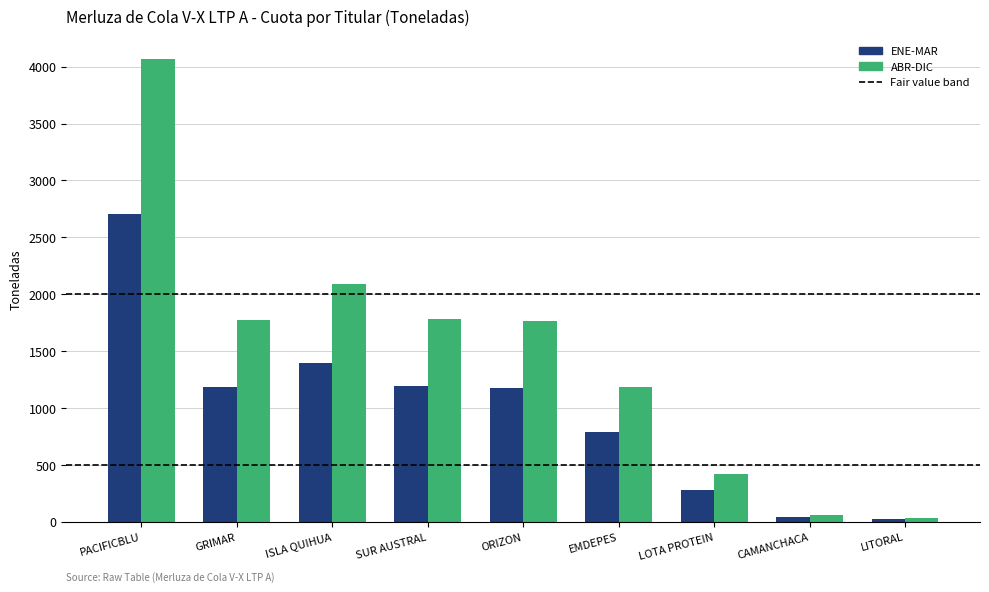

True or false: ABR-DIC has a value of 1187.3 at EMDEPES.

True